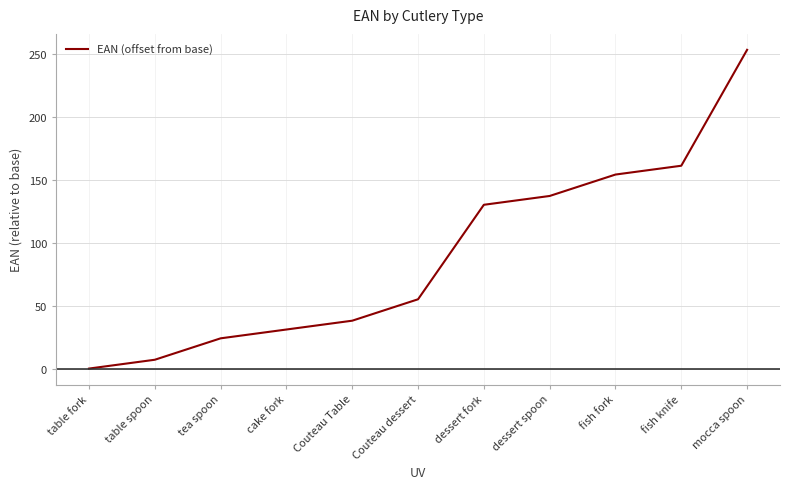

Reading right to left, list all the values displayed in this chart.

253	161	154	137	130	55	38	31	24	7	0